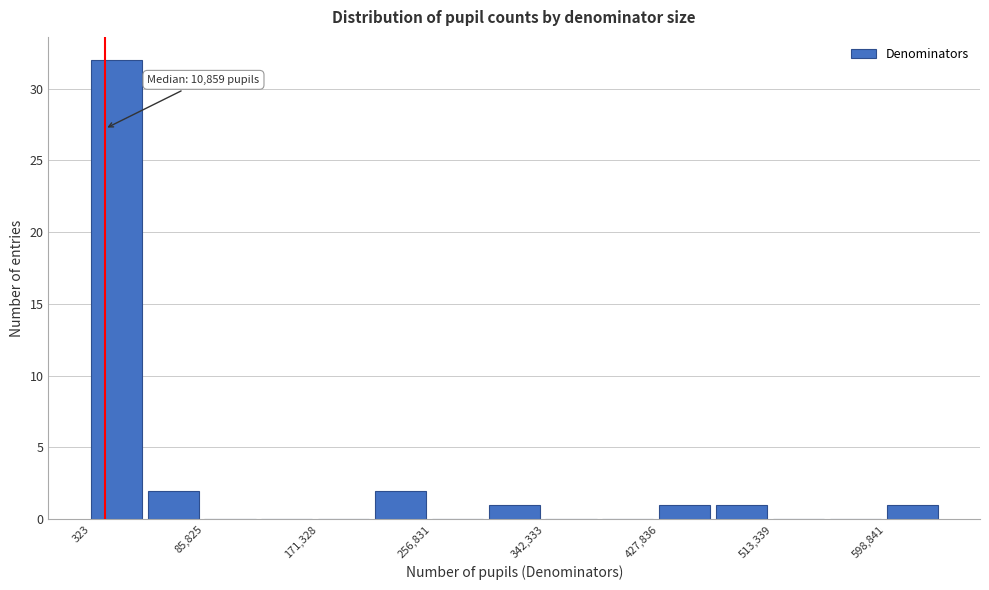

Over which range of the x-axis is the bar tallest?

0 to 40000